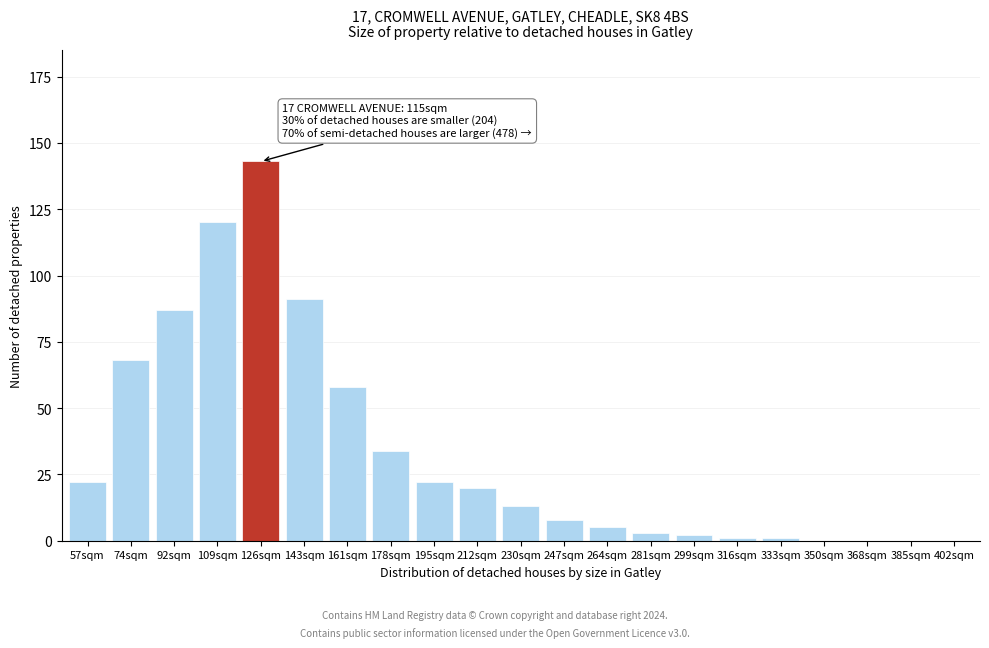

Reading left to right, list all the values displayed in this chart.

57sqm=22	74sqm=68	92sqm=87	109sqm=120	126sqm=143	143sqm=91	161sqm=58	178sqm=34	195sqm=22	212sqm=20	230sqm=13	247sqm=8	264sqm=5	281sqm=3	299sqm=2	316sqm=1	333sqm=1	350sqm=0	368sqm=0	385sqm=0	402sqm=0